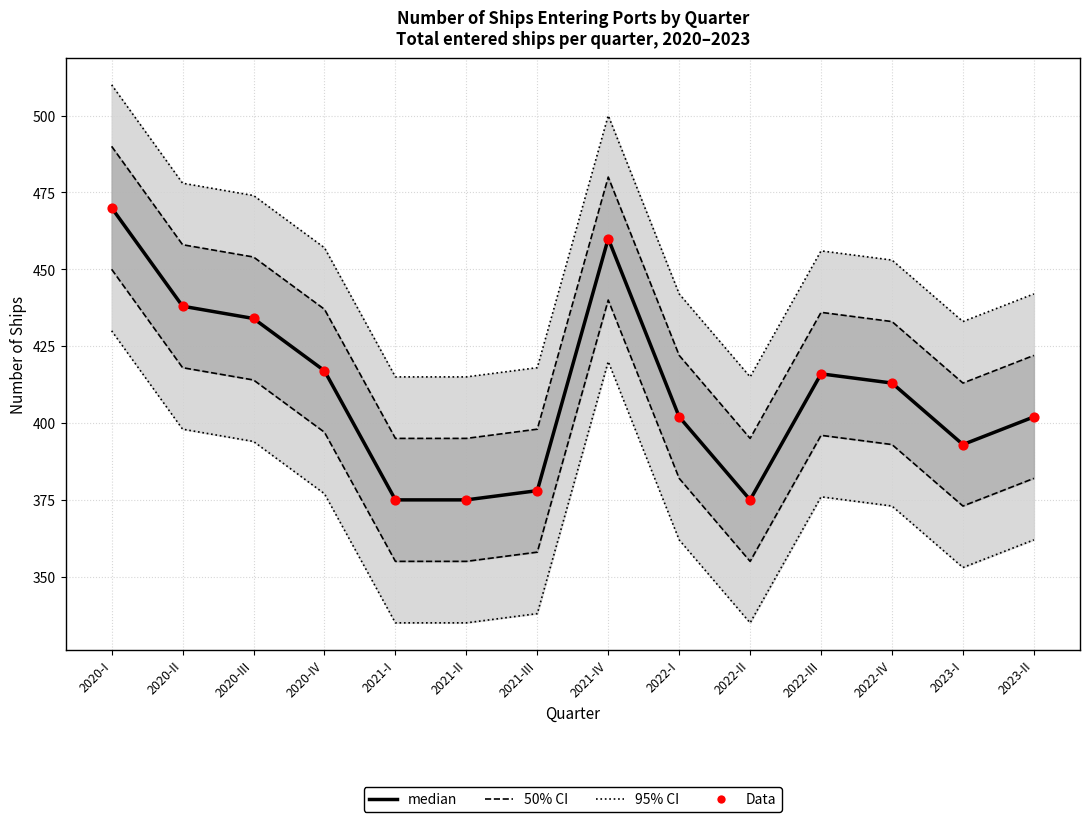

At which category is the sum across all series the highest?

2020-I